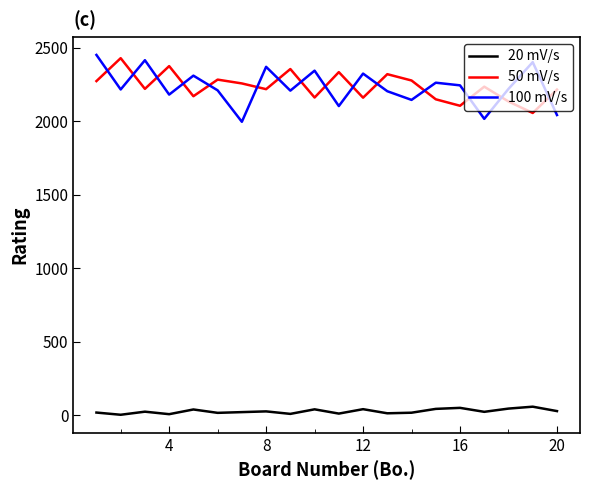

True or false: 20 mV/s and 50 mV/s cross at least once.

False